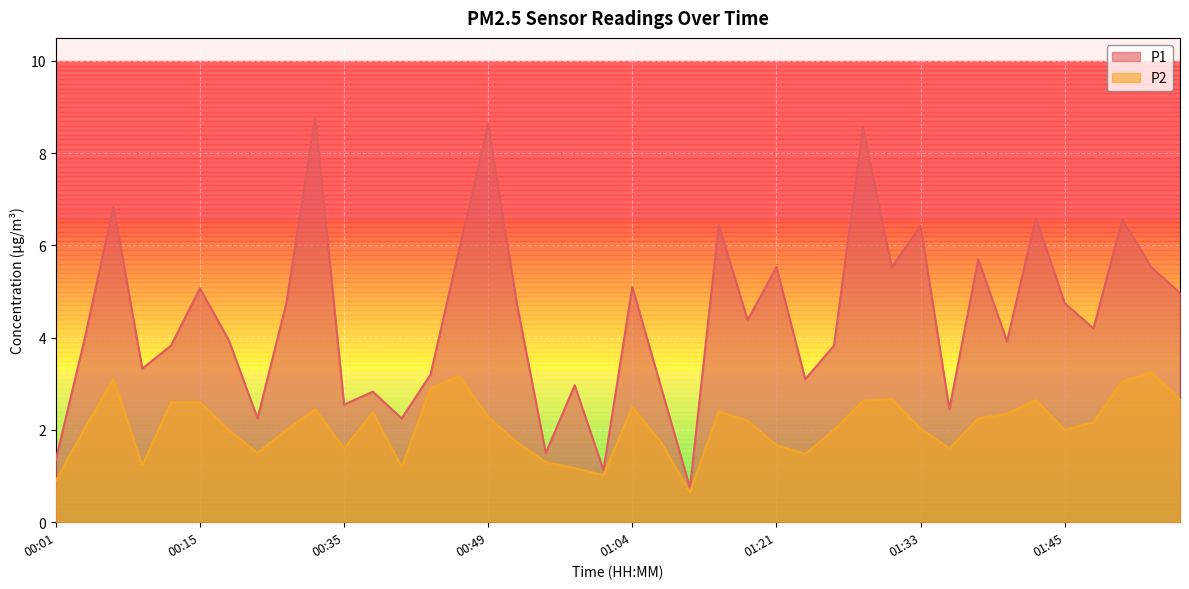

True or false: P1 and P2 intersect in this chart.

False